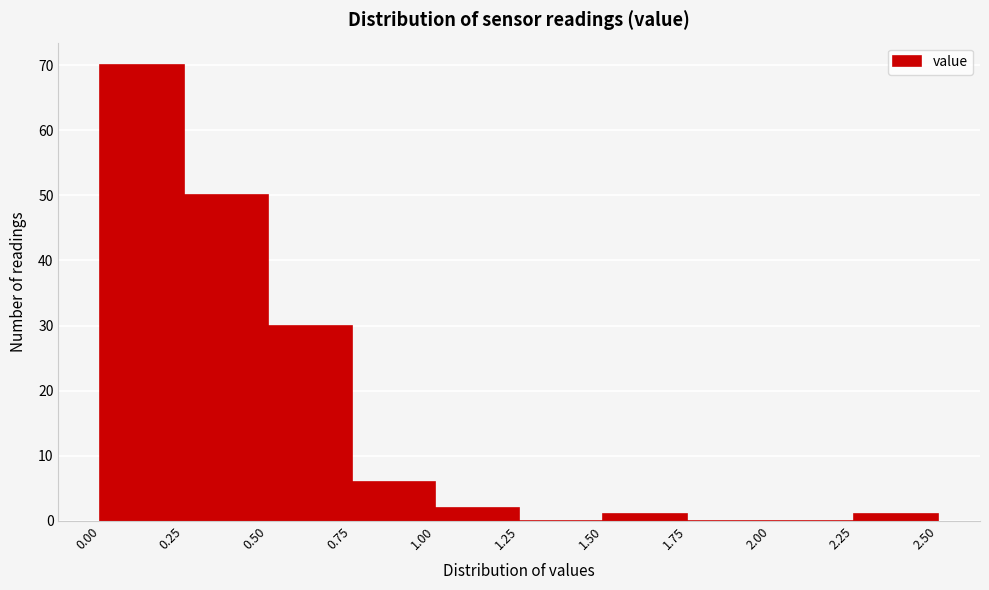

Reading left to right, transcribe this chart: for each bar, give the range it covers on the x-axis and its height. The values are not printed on the chart, so give them approximately, as read against the axis.

0.00 to 0.25: 70
0.25 to 0.50: 50
0.50 to 0.75: 30
0.75 to 1.00: 6
1.00 to 1.25: 2
1.25 to 1.50: 0
1.50 to 1.75: 1
1.75 to 2.00: 0
2.00 to 2.25: 0
2.25 to 2.50: 1